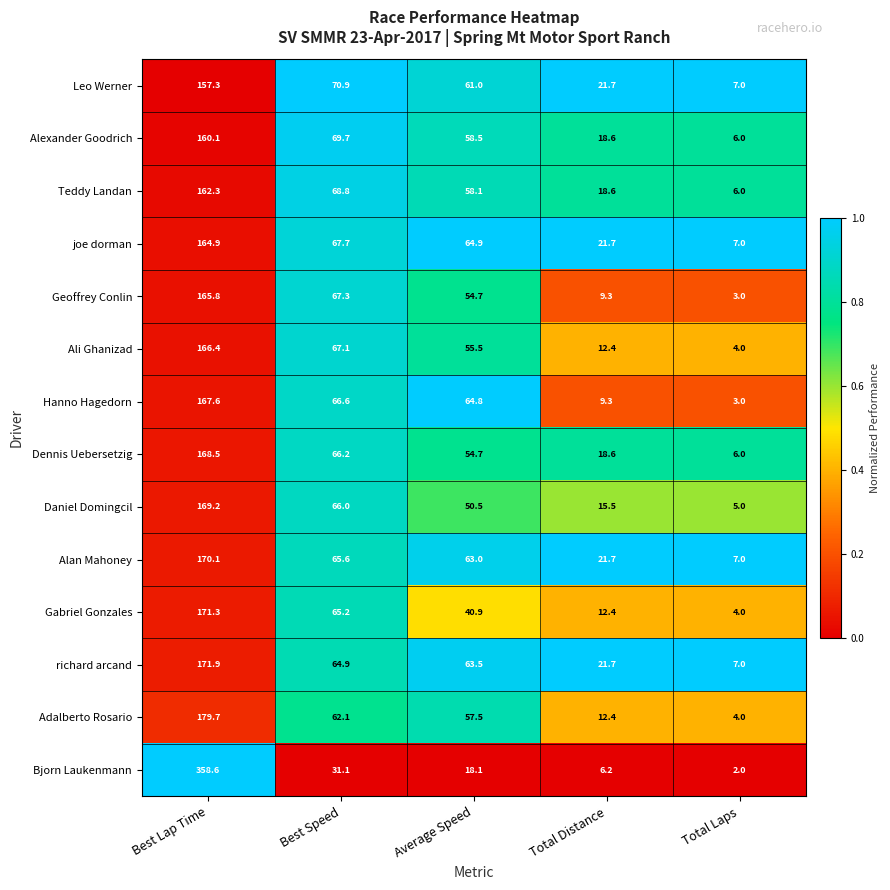

The value of Geoffrey Conlin at Best Speed is 109.6. True or false?

False